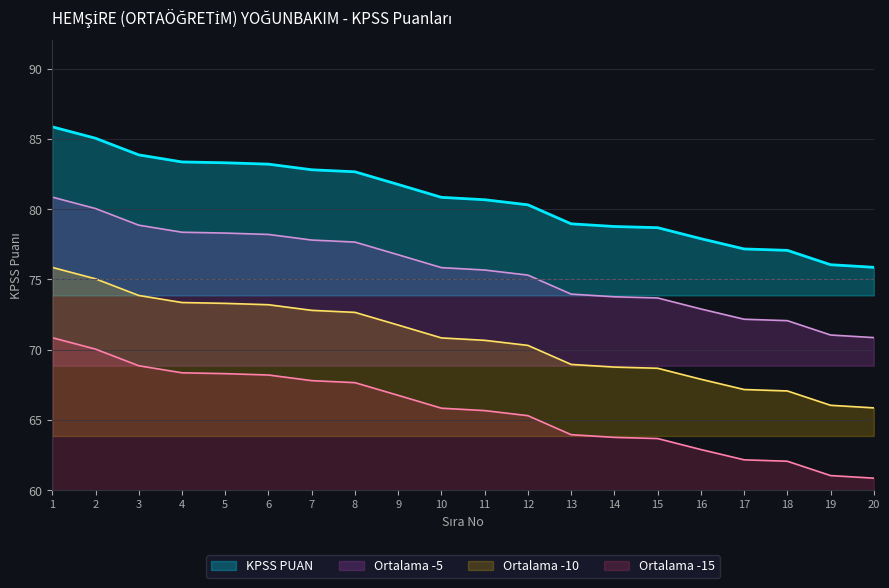

List the labels in order of value, smallest first.

20, 19, 18, 17, 16, 15, 14, 13, 12, 11, 10, 9, 8, 7, 6, 5, 4, 3, 2, 1